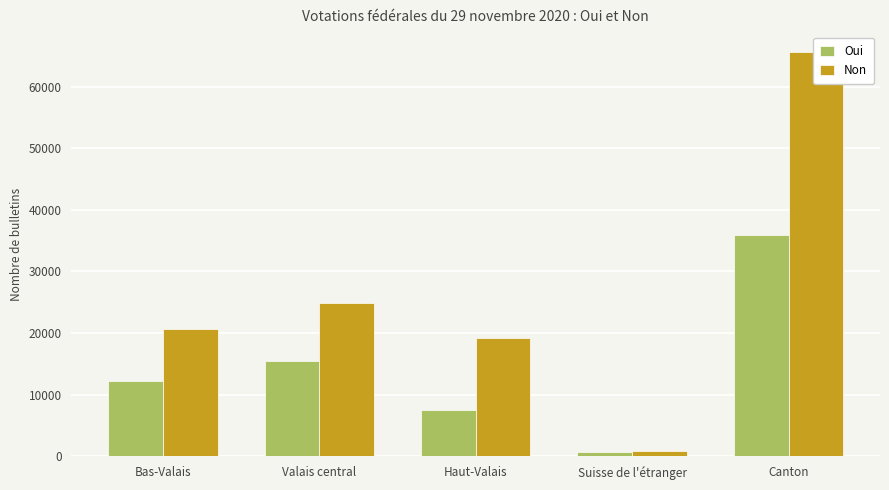

Which has a higher value, Bas-Valais or Valais central?

Valais central